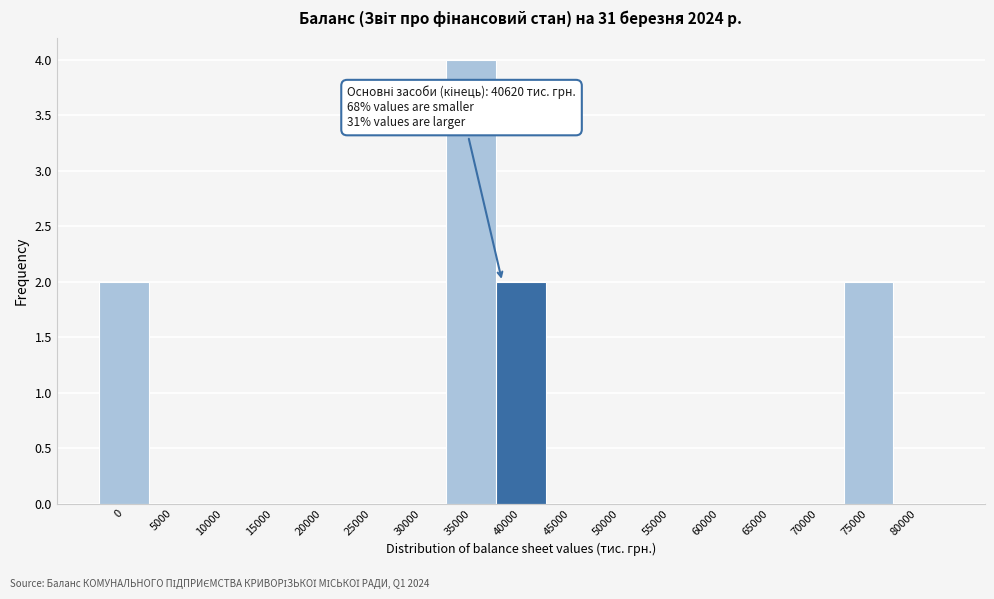

Reading right to left, transcribe all the data shown in this chart.

80000=0	75000=2	70000=0	65000=0	60000=0	55000=0	50000=0	45000=0	40000=2	35000=4	30000=0	25000=0	20000=0	15000=0	10000=0	5000=0	0=2